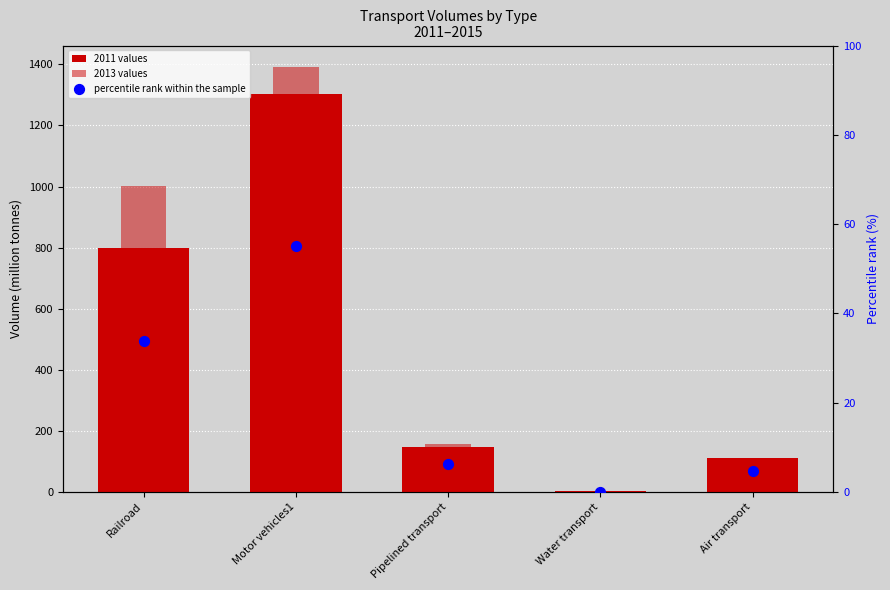

Is the value of 2013 values at Water transport greater than the value of 2011 values at Railroad?

No